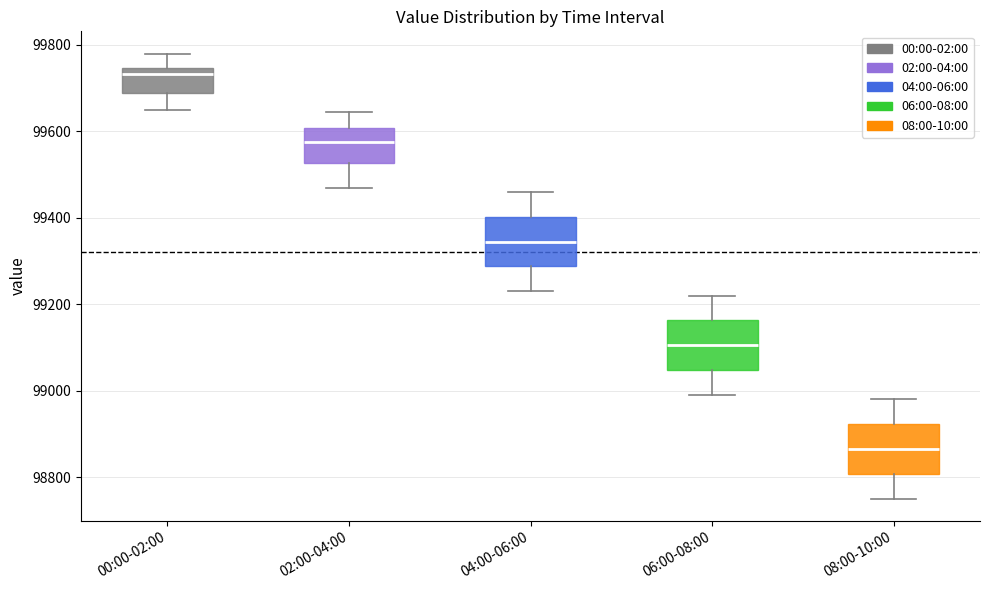

Reading left to right, read every box against the y-axis: the position of its median line, the range the box covers, and the ends of its whiskers. The values are not printed on the chart, so give them approximately, as read against the axis.

00:00-02:00: median 99740 (just below the box's upper edge), box 99680 to 99740, whiskers 99660 to 99780
02:00-04:00: median 99580, box 99520 to 99600, whiskers 99480 to 99640
04:00-06:00: median 99340, box 99280 to 99400, whiskers 99240 to 99460
06:00-08:00: median 99100, box 99040 to 99160, whiskers 99000 to 99220
08:00-10:00: median 98860, box 98800 to 98920, whiskers 98760 to 98980